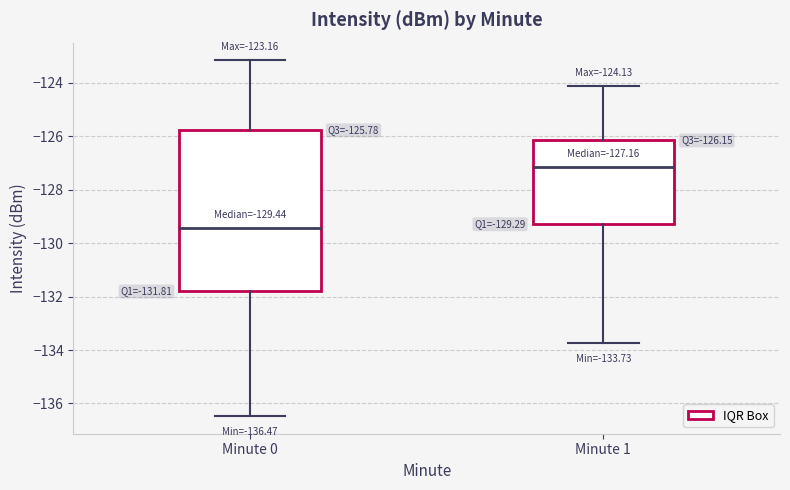

Which box has the lowest median line?

Minute 0